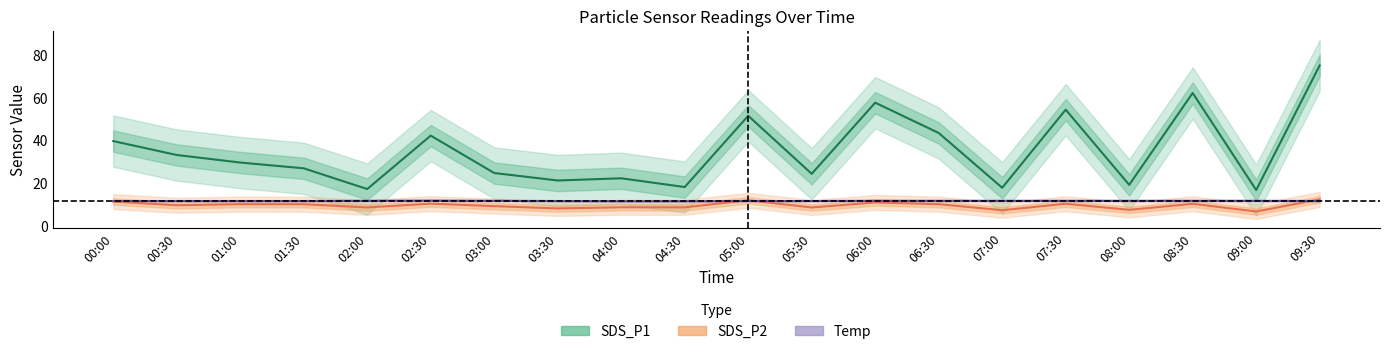

What is the difference between the second highest and minimum values in the SDS_P1 series?

45.4